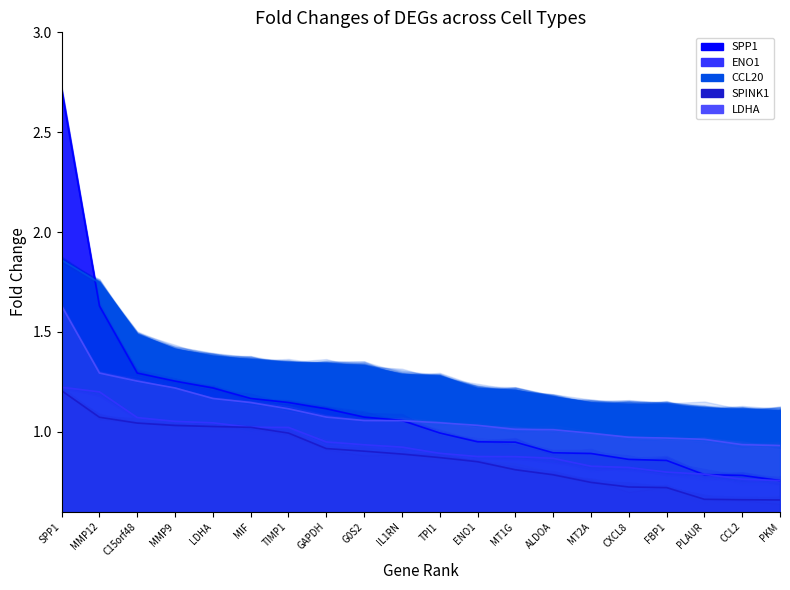

True or false: ENO1 and CCL20 intersect in this chart.

False